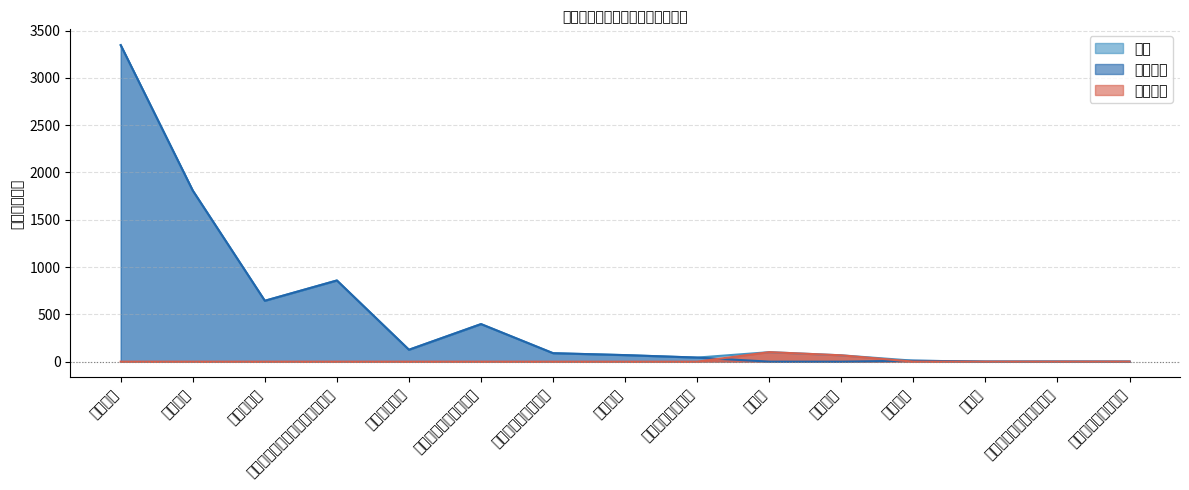

What is the sum of the 人员经费 values at 绩效工资 and 其他社会保障缴费?

1851.0